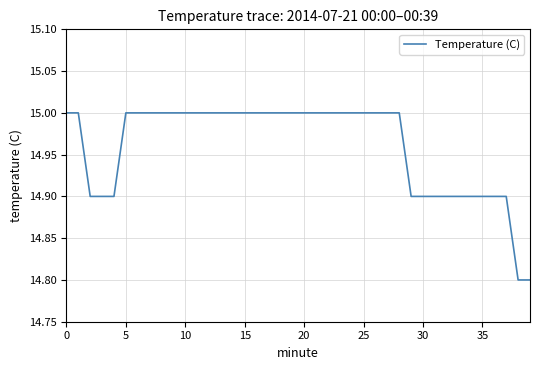

What is the smallest value displayed?

14.8